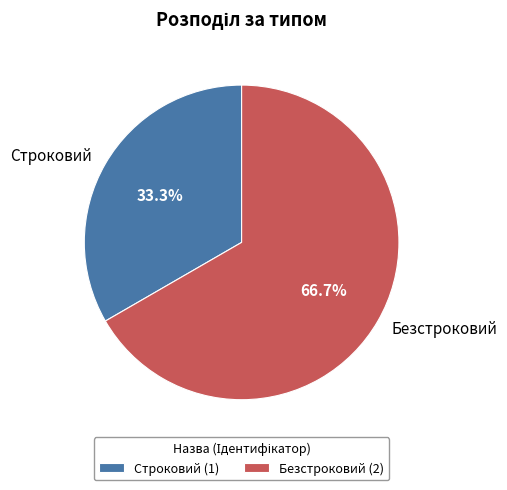

Is it true that Строковий is 33% of the pie?

True